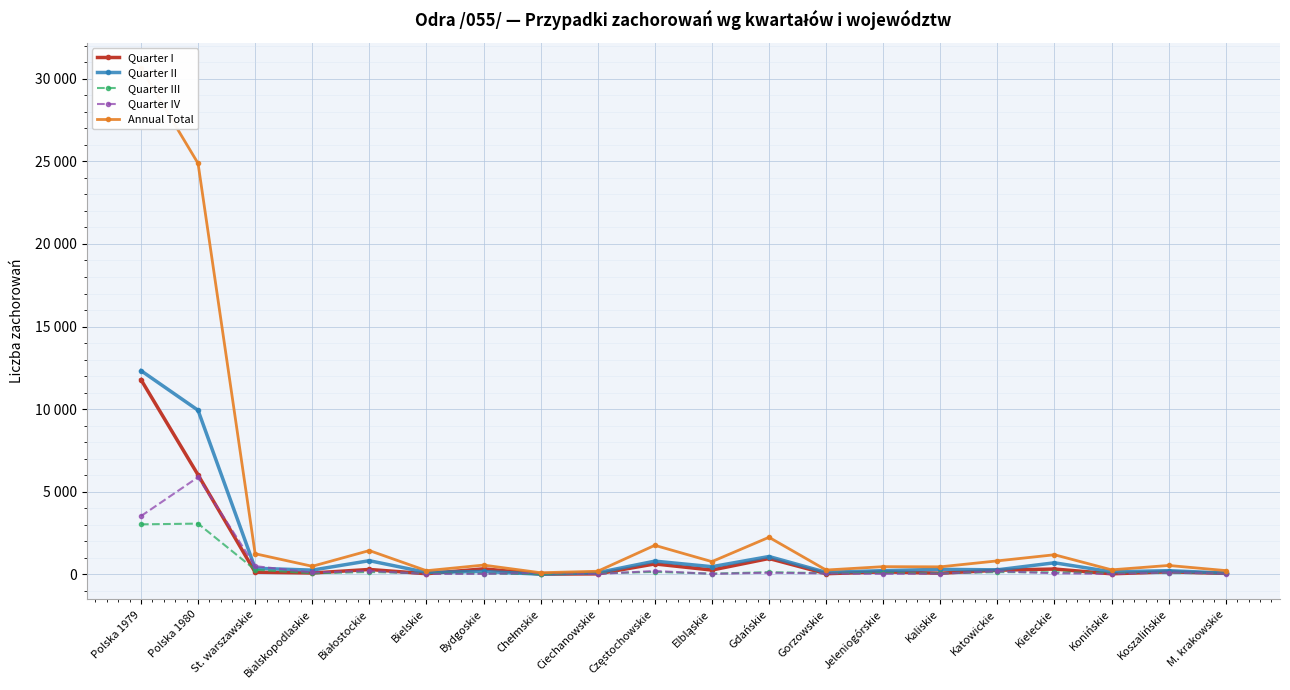

What is the value of the Quarter III point at the 9th from the left?

51